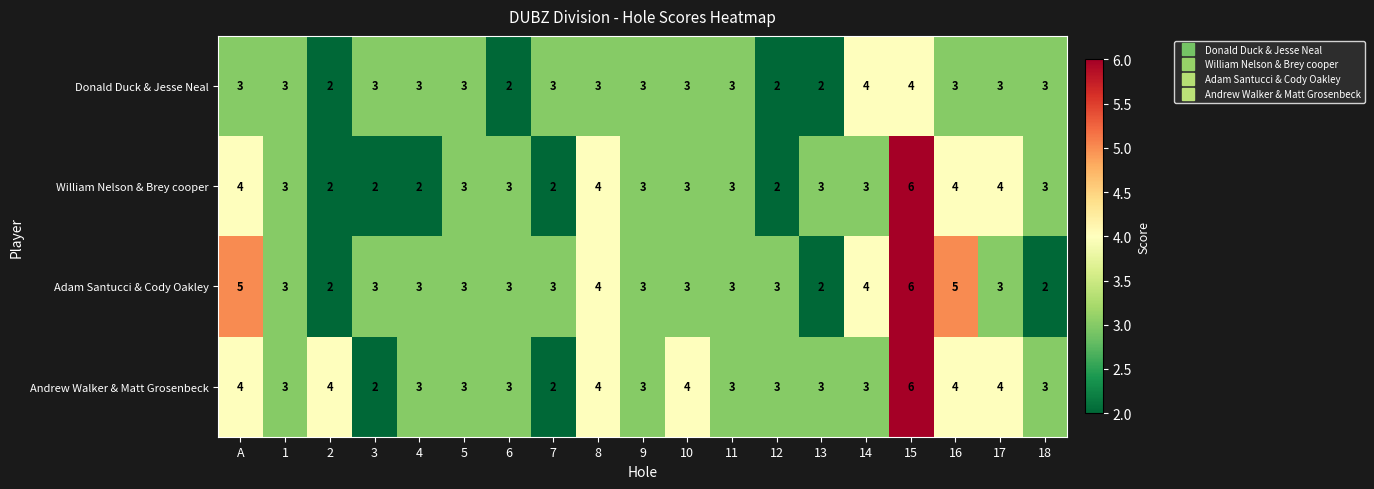

Is the value of Donald Duck & Jesse Neal at 3 greater than the value of Adam Santucci & Cody Oakley at 14?

No